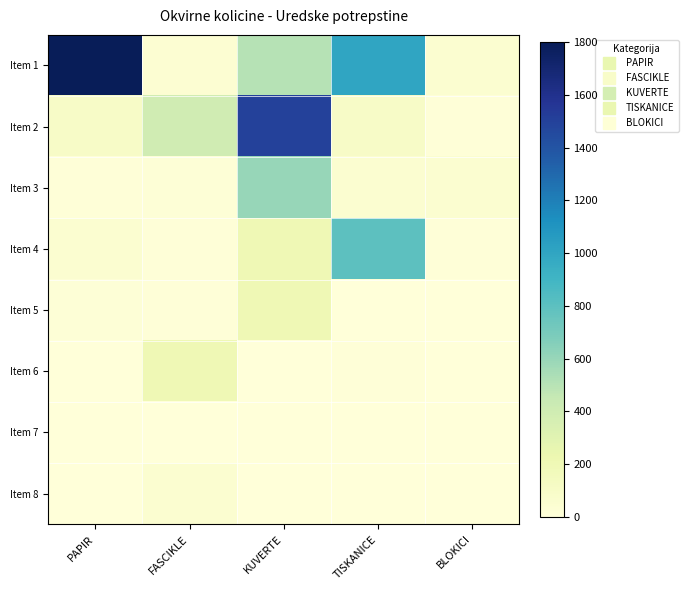

At how many categories does at least one series exceed 252?

4